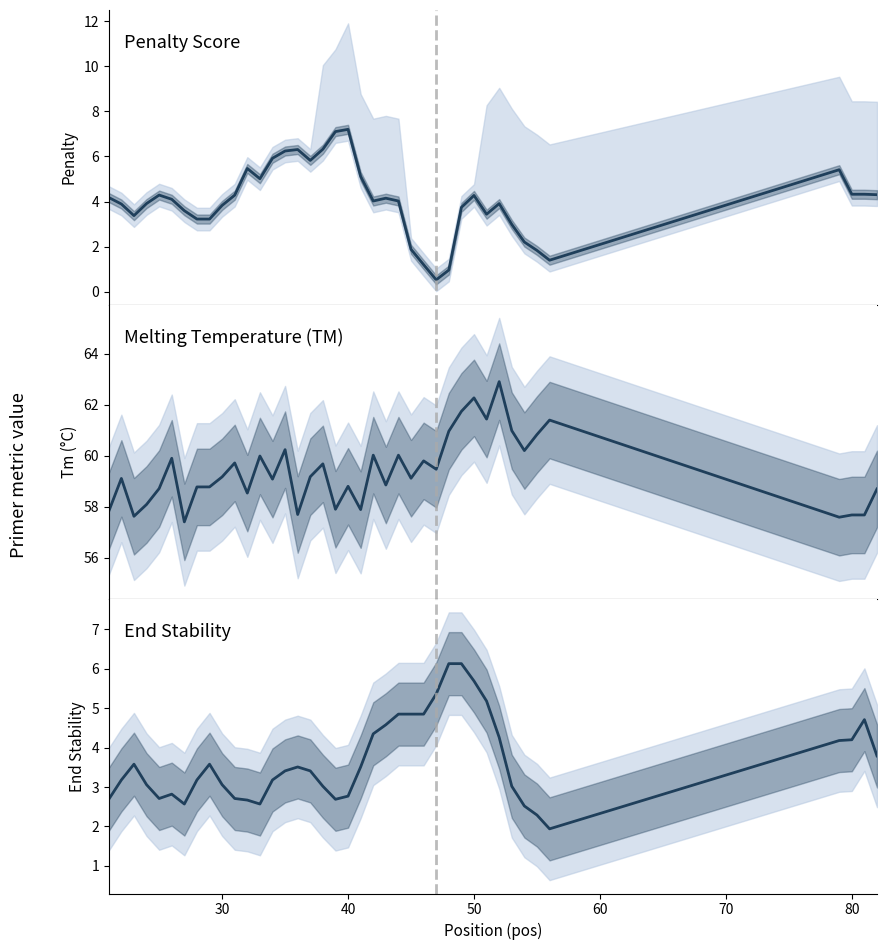

Reading left to right, transcribe all the data shown in this chart.

pen: 4.2	3.9	3.4	3.9	4.3	4.1	3.6	3.2	3.2	3.8	4.3	5.5	5.0	5.9	6.2	6.3	5.8	6.3	7.1	7.2	5.1	4.0	4.1	4.0	1.9	1.2	0.5	1.0	3.7	4.3	3.4	3.9	3.0	2.2	1.8	1.4	5.4	4.3	4.3	4.3
PRIMER_LEFT_0_TM: 57.8	59.1	57.6	58.1	58.7	59.9	57.4	58.8	58.8	59.2	59.7	58.5	60.0	59.1	60.2	57.7	59.2	59.7	57.9	58.8	57.9	60.0	58.9	60.0	59.1	59.8	59.5	61.0	61.7	62.3	61.4	62.9	61.0	60.2	60.8	61.4	57.6	57.7	57.7	58.7
PRIMER_LEFT_0_END_STABILITY: 2.7	3.2	3.6	3.1	2.7	2.8	2.6	3.2	3.6	3.1	2.7	2.7	2.6	3.2	3.4	3.5	3.4	3.0	2.7	2.8	3.5	4.3	4.6	4.8	4.8	4.8	5.4	6.1	6.1	5.7	5.2	4.3	3.0	2.5	2.3	1.9	4.2	4.2	4.7	3.8